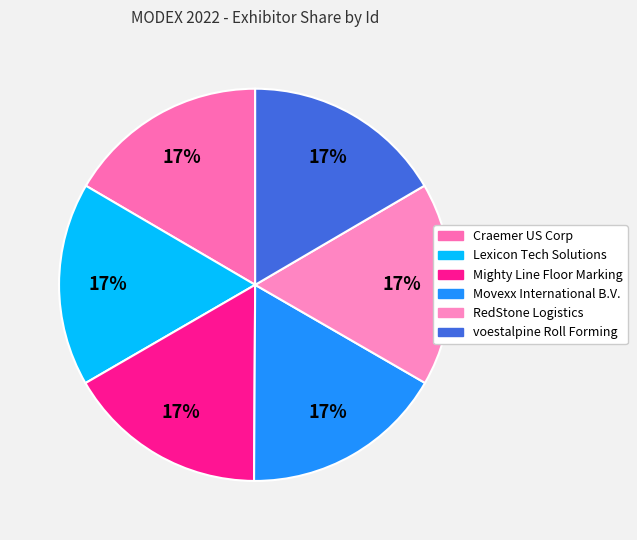

What percentage do Movexx International B.V. and Lexicon Tech Solutions together represent?

33.5%